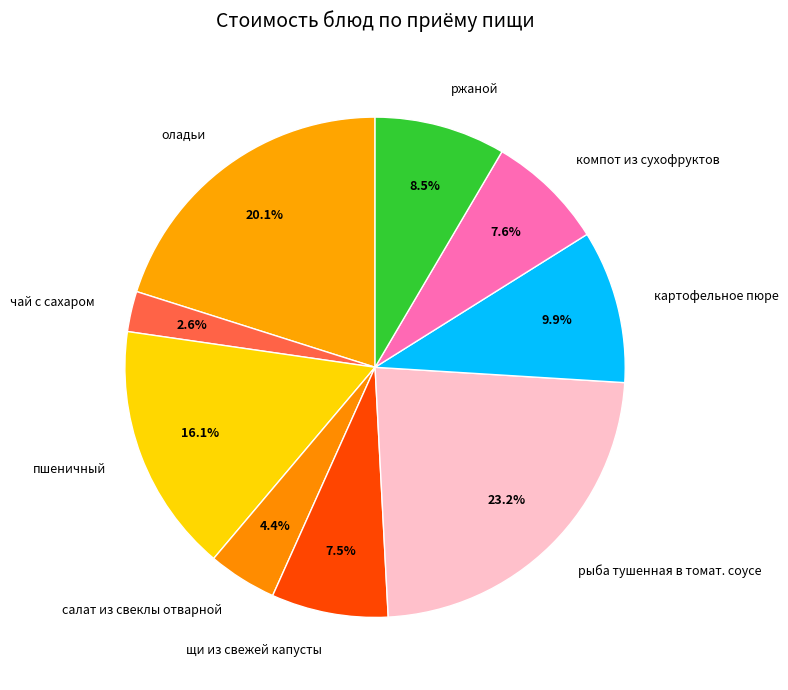

What portion of the pie excludes чай с сахаром?

97.4%